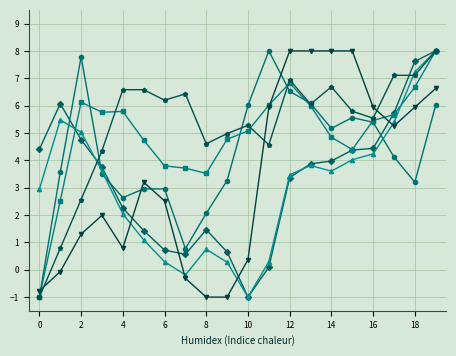

What is the maximum value shown in the chart?

8.0